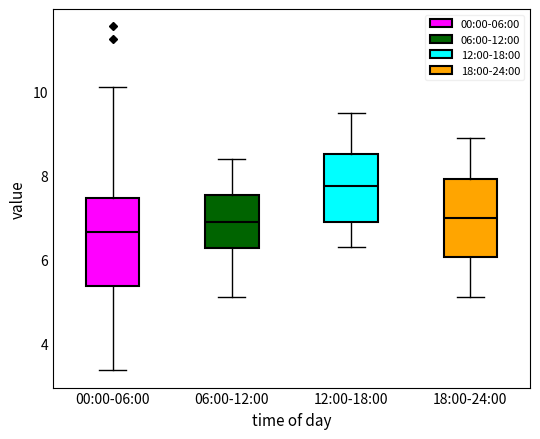

Reading left to right, read every box against the y-axis: the position of its median line, the range the box covers, and the ends of its whiskers. The values are not printed on the chart, so give them approximately, as read against the axis.

00:00-06:00: median 6.6, box 5.4 to 7.4, whiskers 3.4 to 10.2
06:00-12:00: median 7.0, box 6.2 to 7.6, whiskers 5.2 to 8.4
12:00-18:00: median 7.8, box 7.0 to 8.6, whiskers 6.4 to 9.6
18:00-24:00: median 7.0, box 6.0 to 8.0, whiskers 5.2 to 9.0